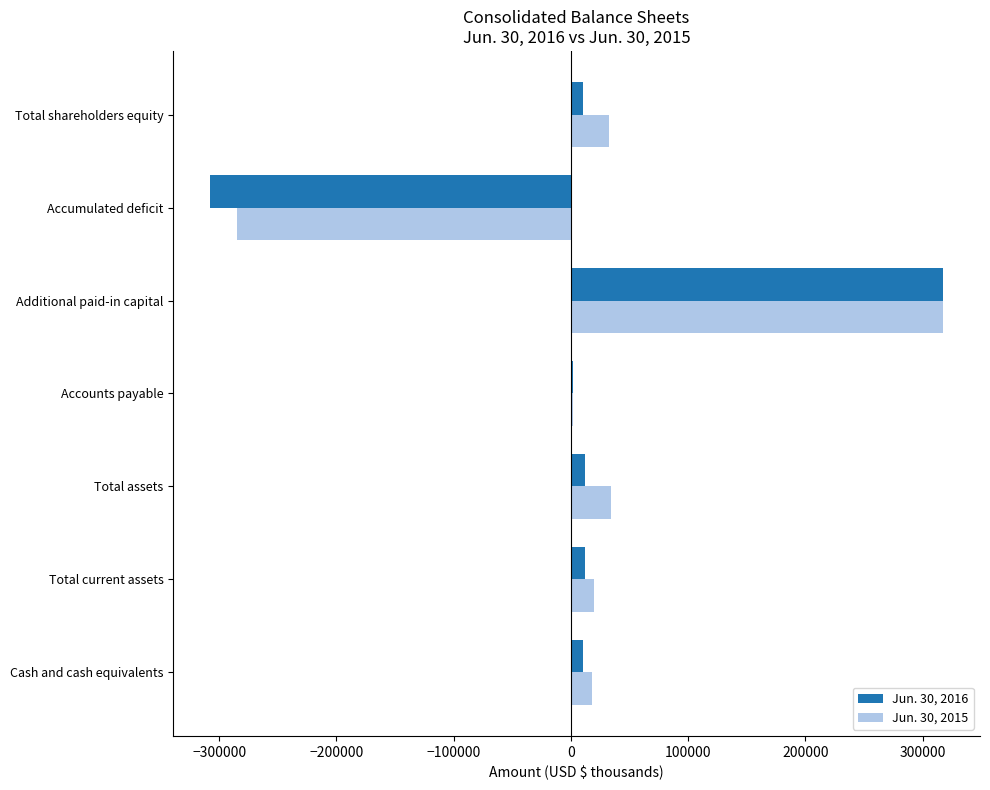

What is the maximum value shown in the chart?

317757